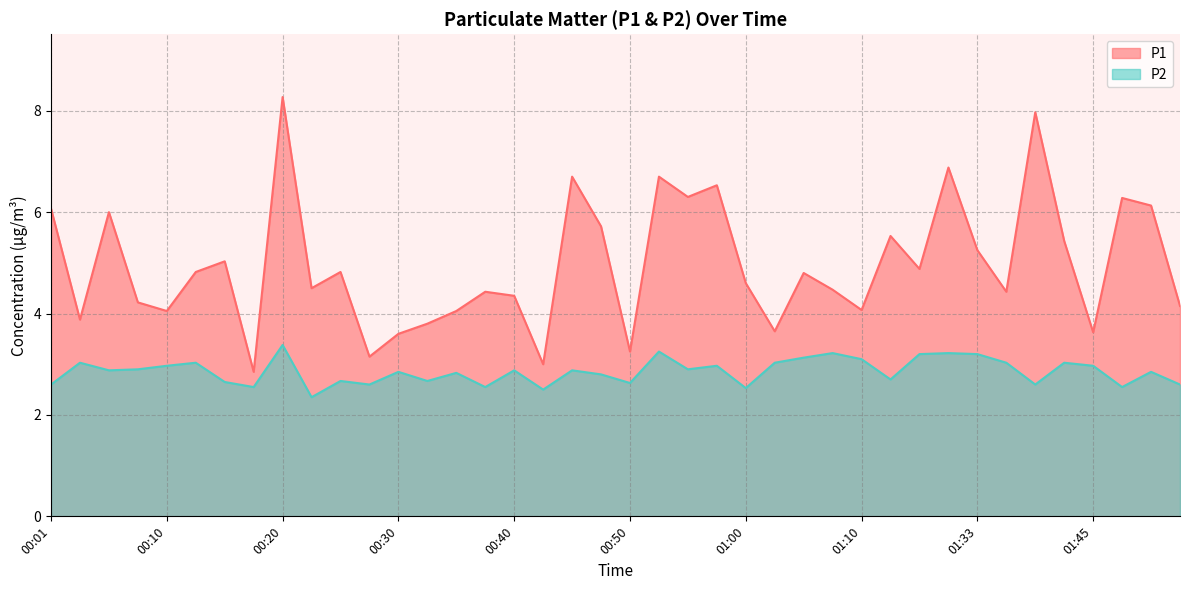

Rank the series by their average value, from highest to lowest.

P1, P2